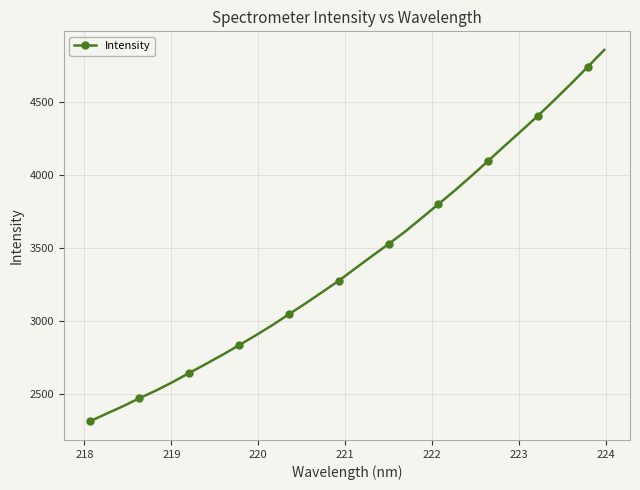

True or false: there are more than 2 points higher than both neighbors.

False